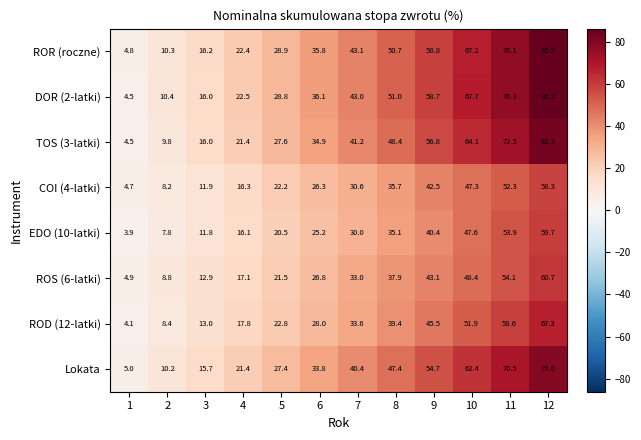

The TOS (3-latki) series shows 29.8 at 4. True or false?

False